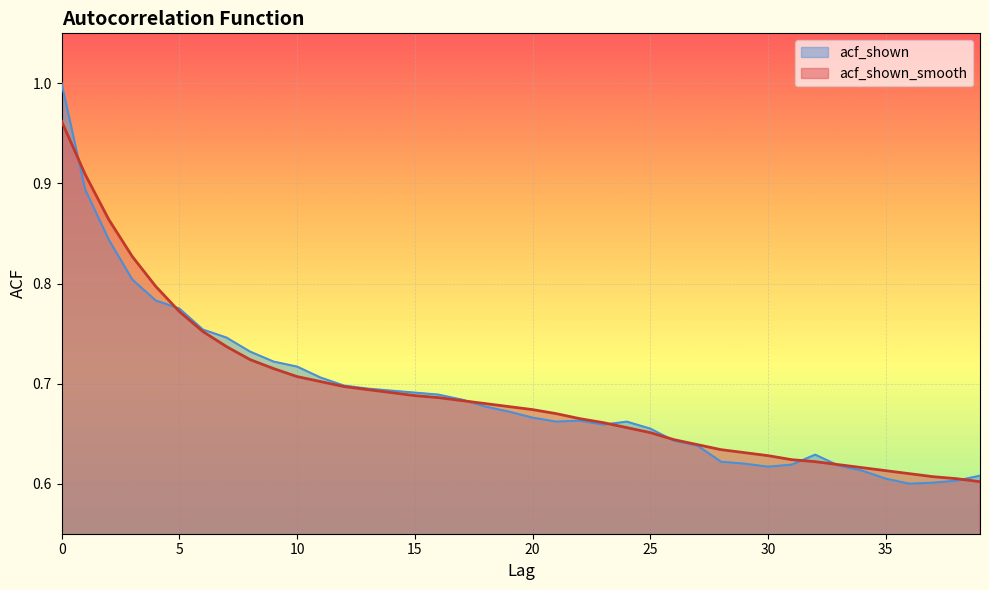

How many times do acf_shown and acf_shown_smooth cross each other?

8